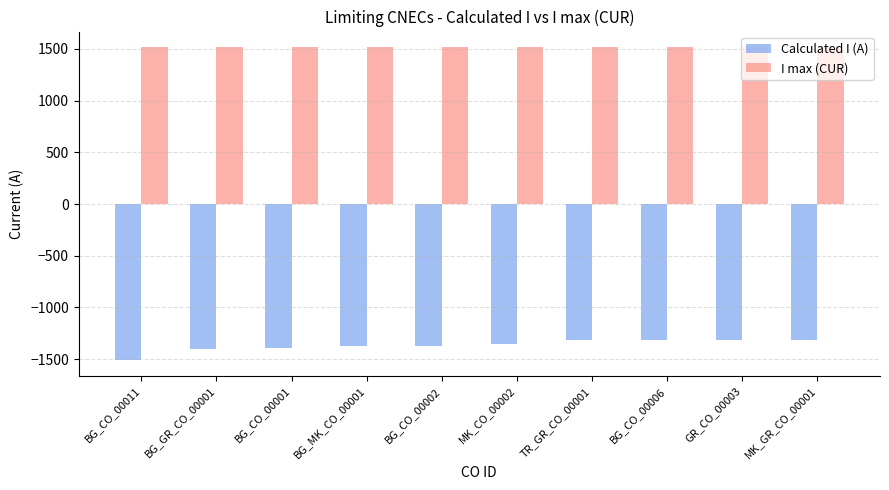

What is the total value across all series at BG_CO_00006?

202